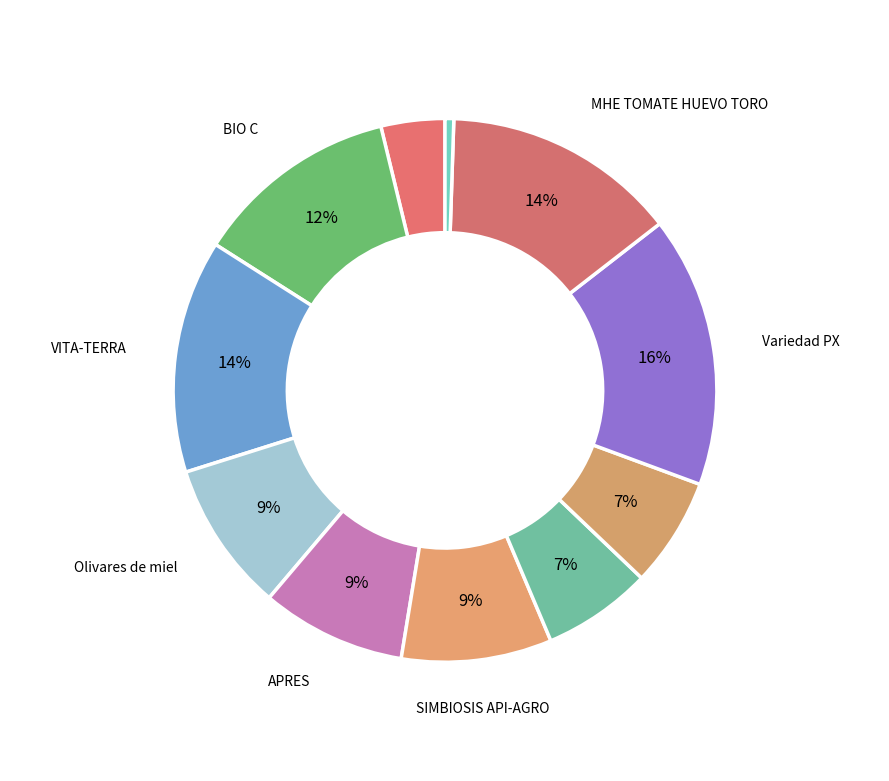

Count the number of slices in the pie.

11